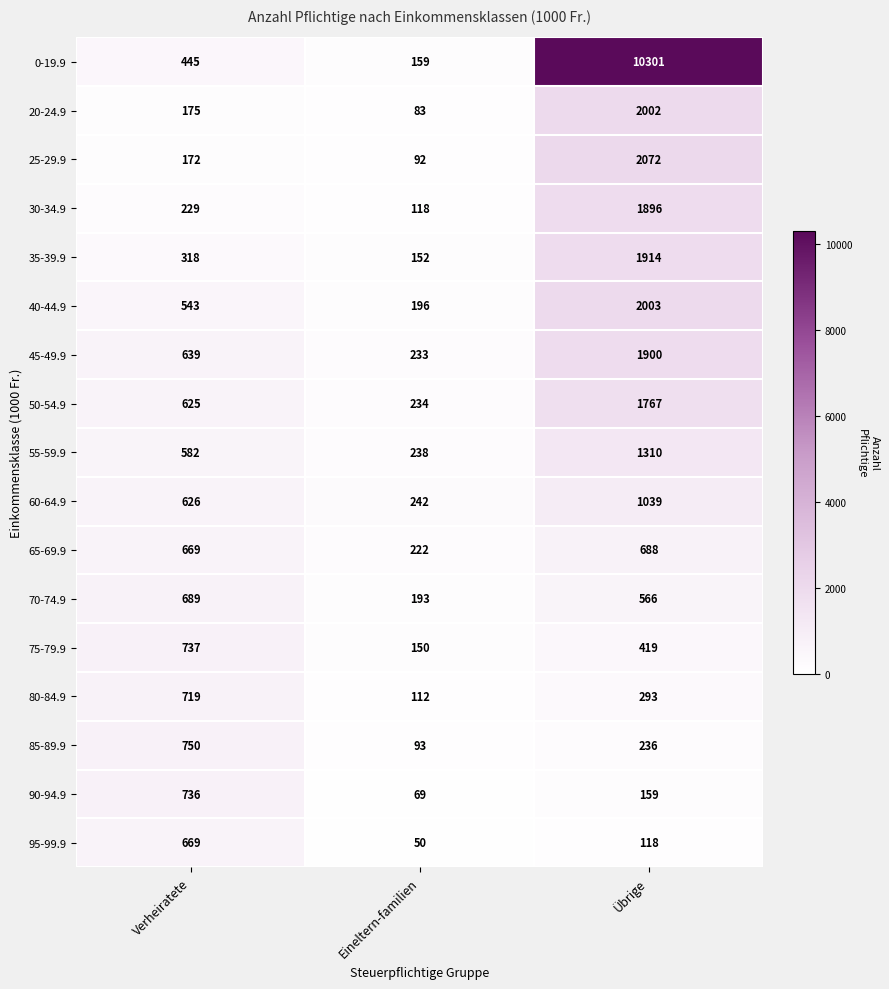

Rank the series by their maximum value, from lowest to highest.

95-99.9, 65-69.9, 70-74.9, 80-84.9, 90-94.9, 75-79.9, 85-89.9, 60-64.9, 55-59.9, 50-54.9, 30-34.9, 45-49.9, 35-39.9, 20-24.9, 40-44.9, 25-29.9, 0-19.9